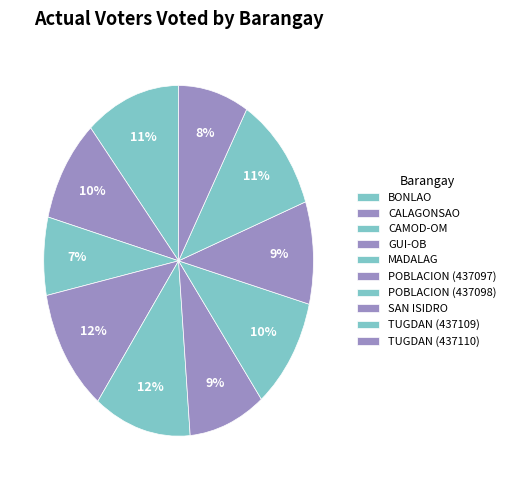

How many slices are in this pie chart?

10